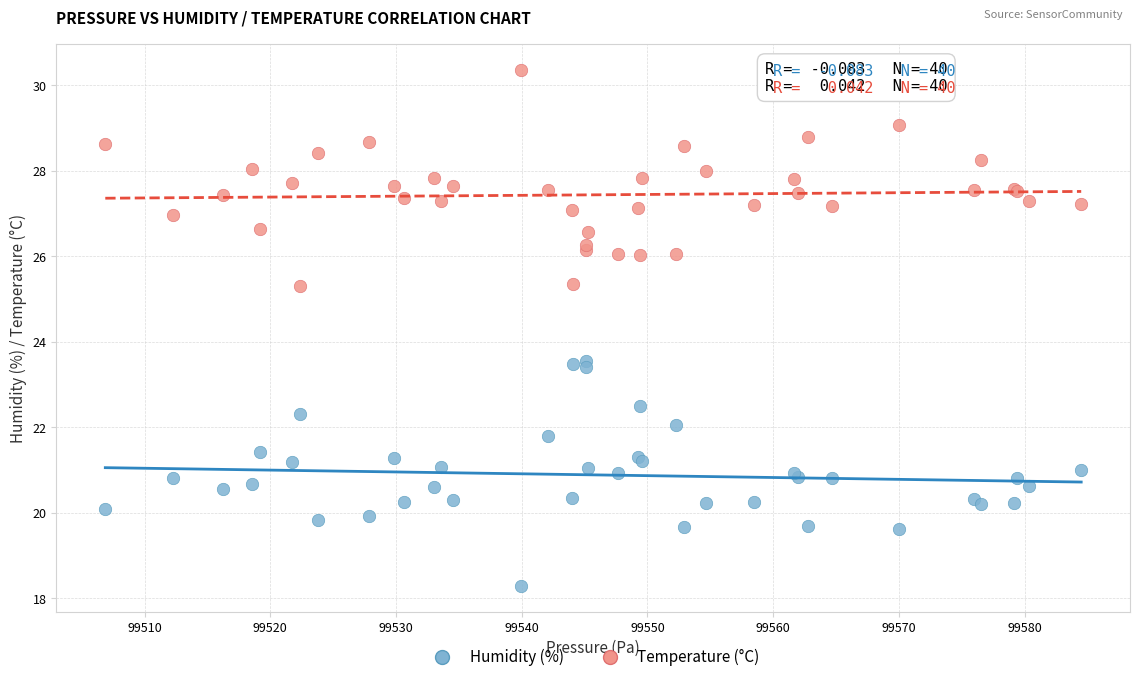

Which series contains the lowest Y value?

Humidity (%)